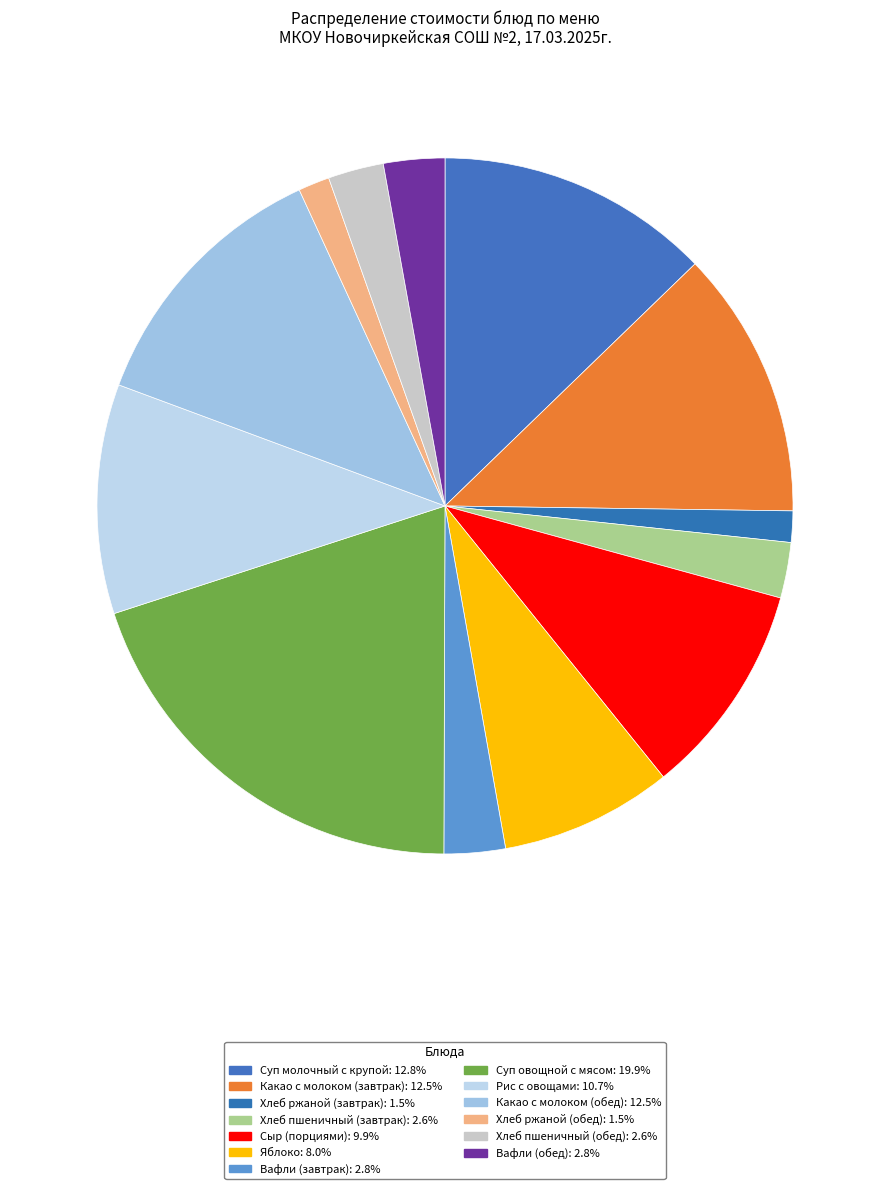

Count the number of slices in the pie.

13